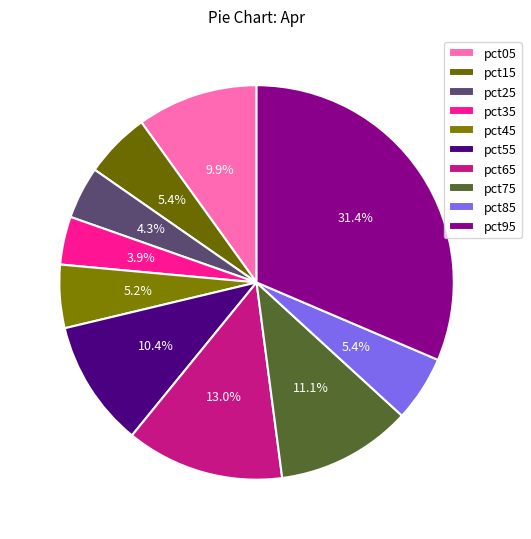

The pct75 slice represents 2% of the pie. True or false?

False